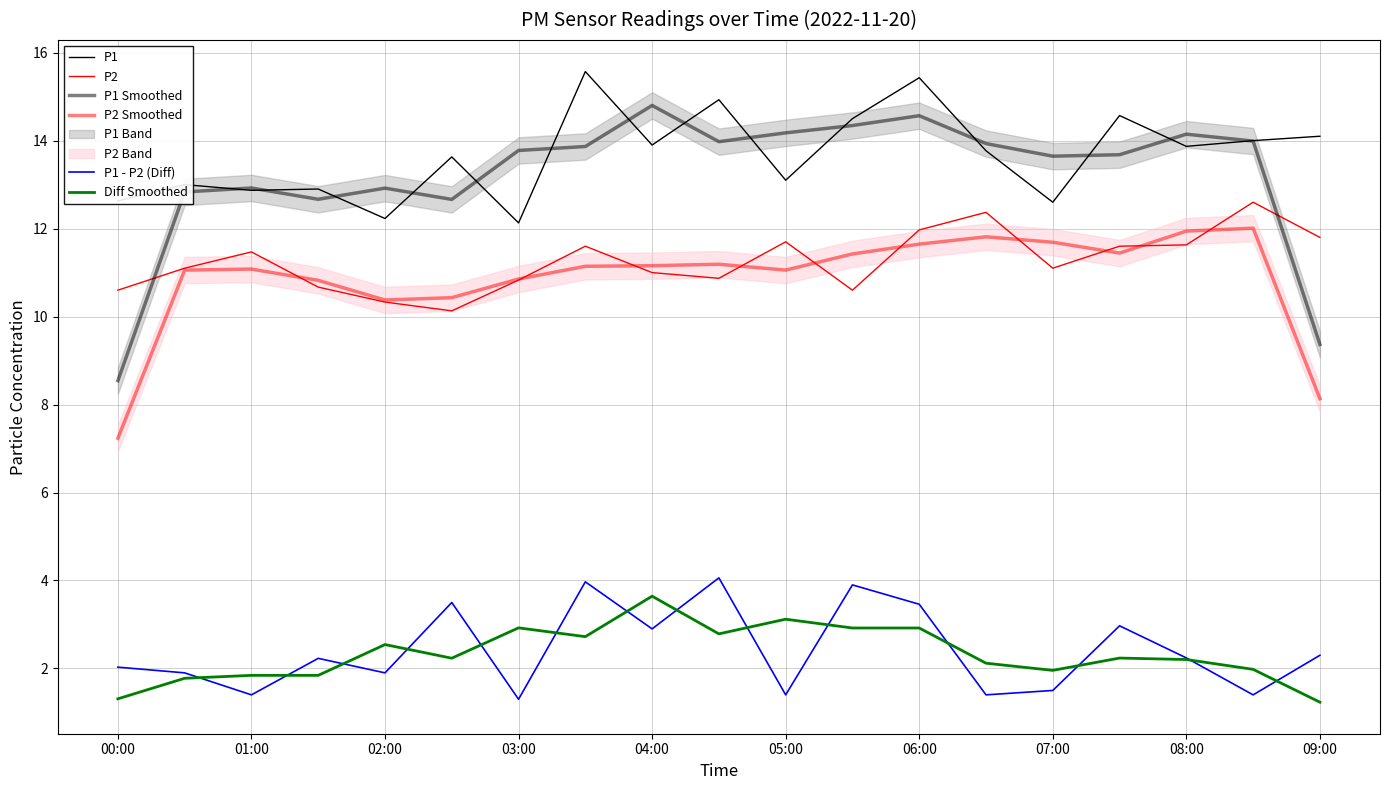

How many lines are shown in the chart?

6